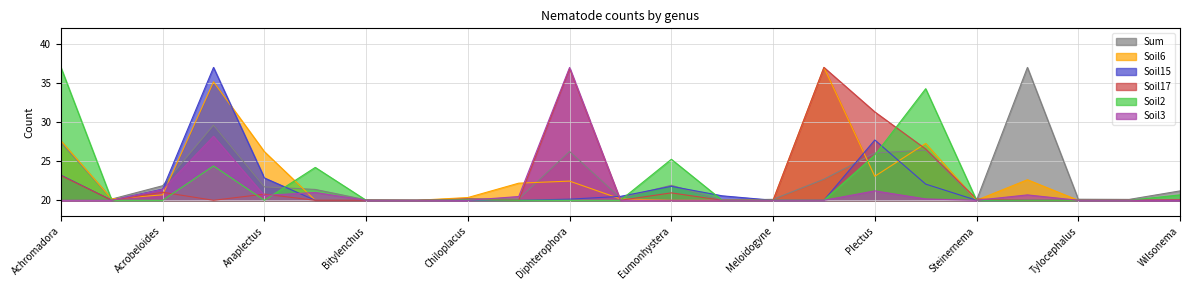

What is the value of the Soil2 point at the 7th from the left?

20.0